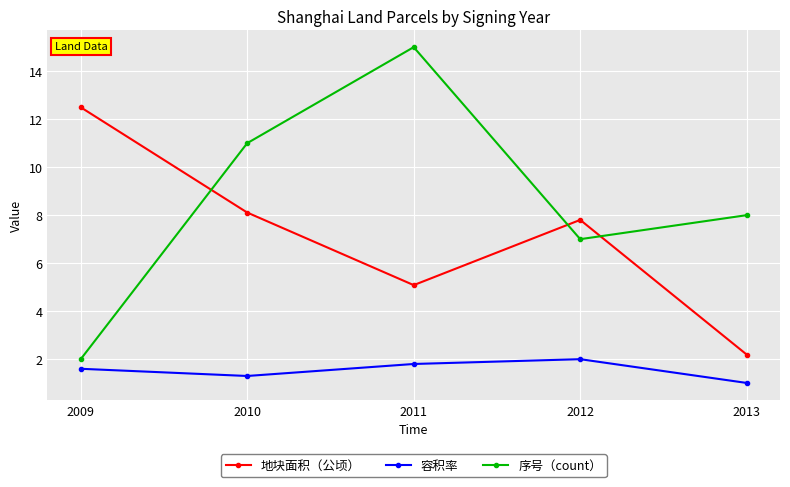

How many values in the 地块面积（公顷） series exceed 7?

3